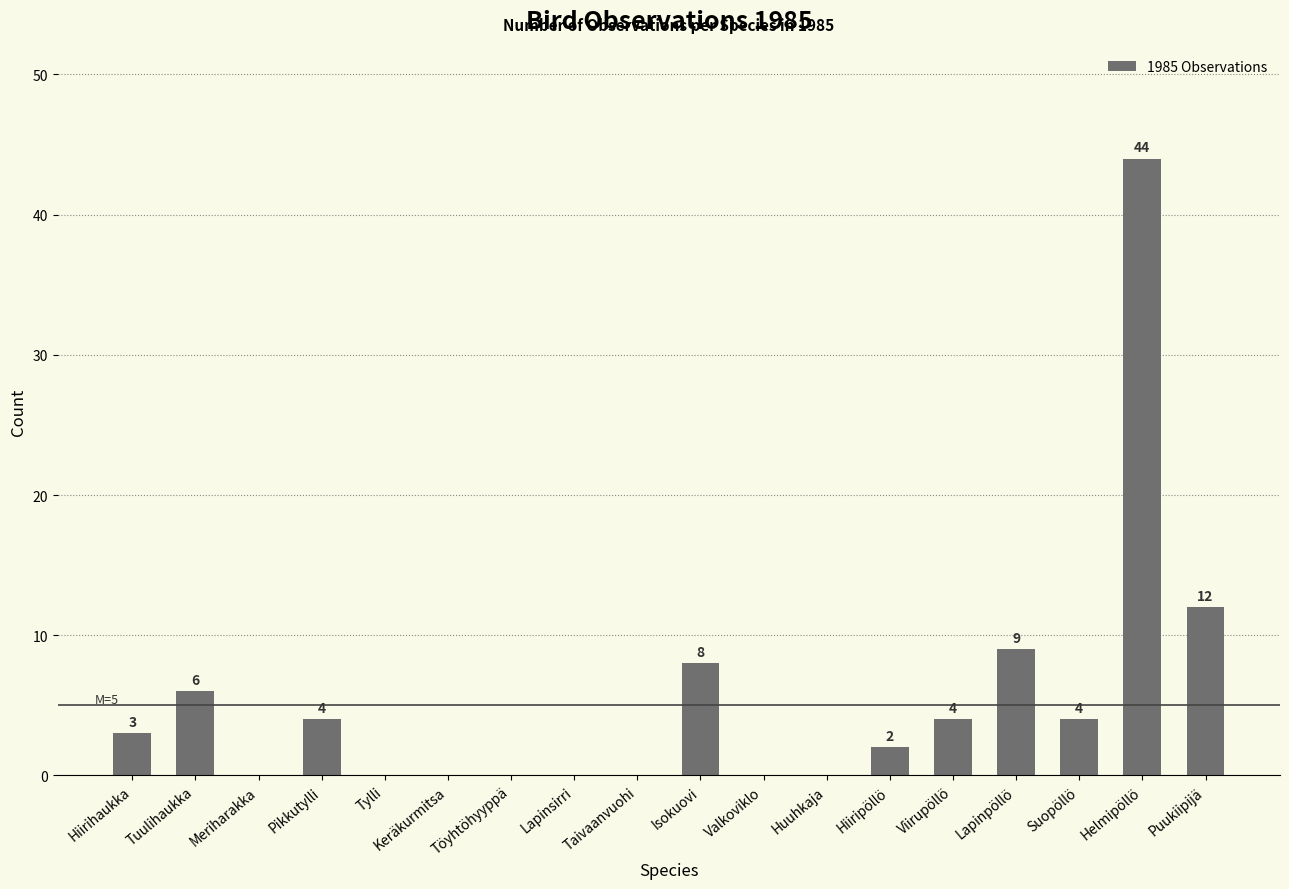

What is the change in value from Valkoviklo to Lapinpöllö?

+9